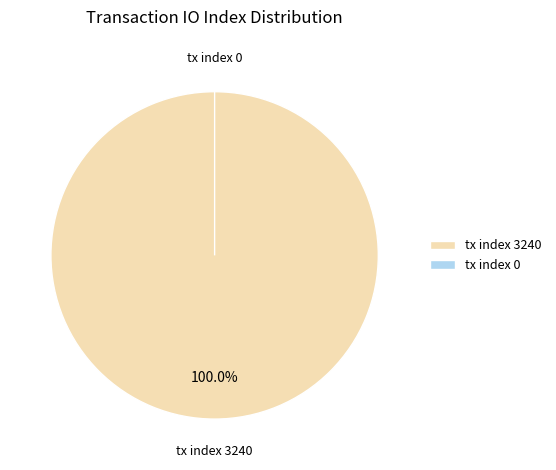

Between tx index 0 and tx index 3240, which is larger?

tx index 3240